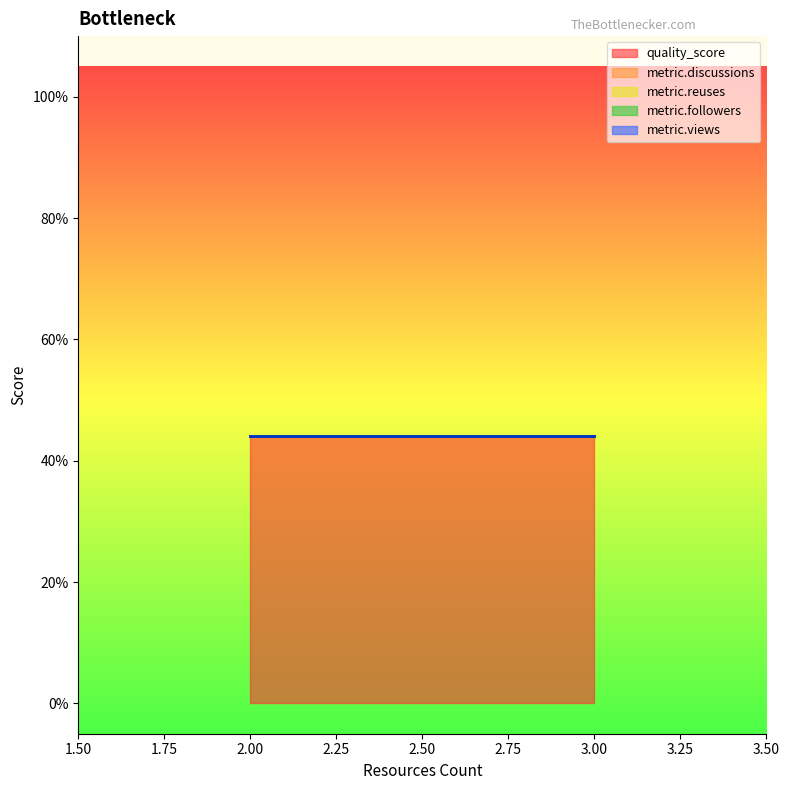

Reading left to right, transcribe all the data shown in this chart.

quality_score: 0.4	0.4	0.4	0.4	0.4	0.4
metric.discussions: 0.0	0.0	0.0	0.0	0.0	0.0
metric.reuses: 0.0	0.0	0.0	0.0	0.0	0.0
metric.followers: 0.0	0.0	0.0	0.0	0.0	0.0
metric.views: 0.0	0.0	0.0	0.0	0.0	0.0